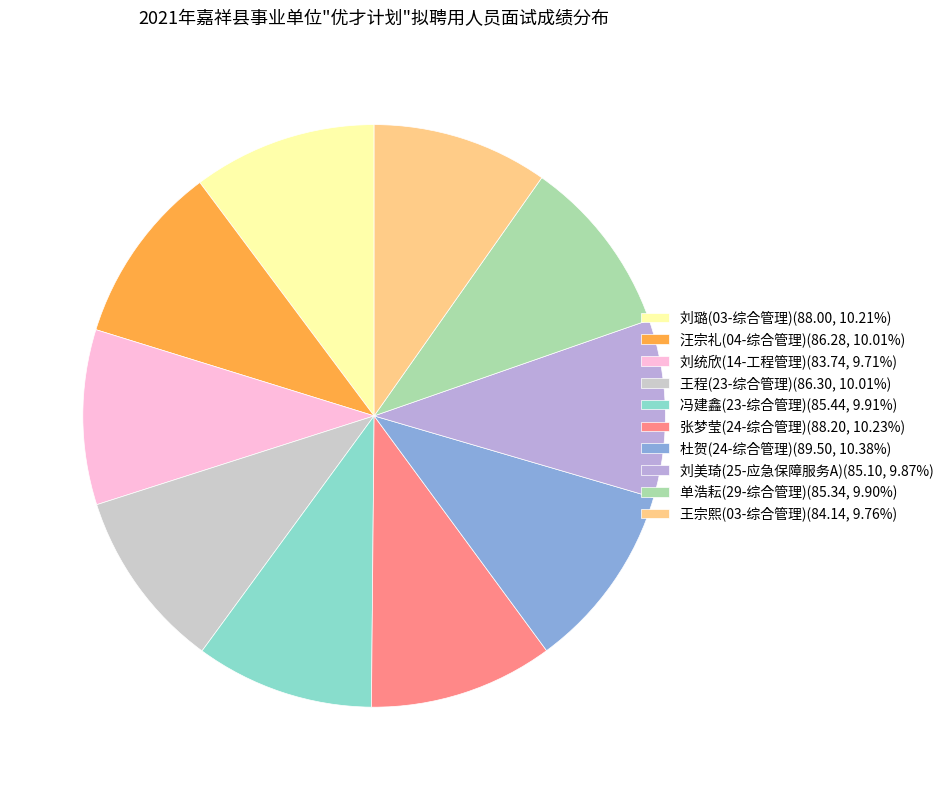

Approximately how many times larger is the value at 单浩耘(29-综合管理)(85.34, 9.90%) compared to 王宗熙(03-综合管理)(84.14, 9.76%)?

1.0